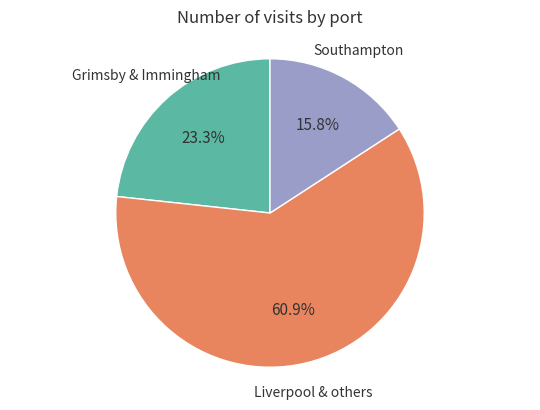

Does any single category account for the majority?

Yes